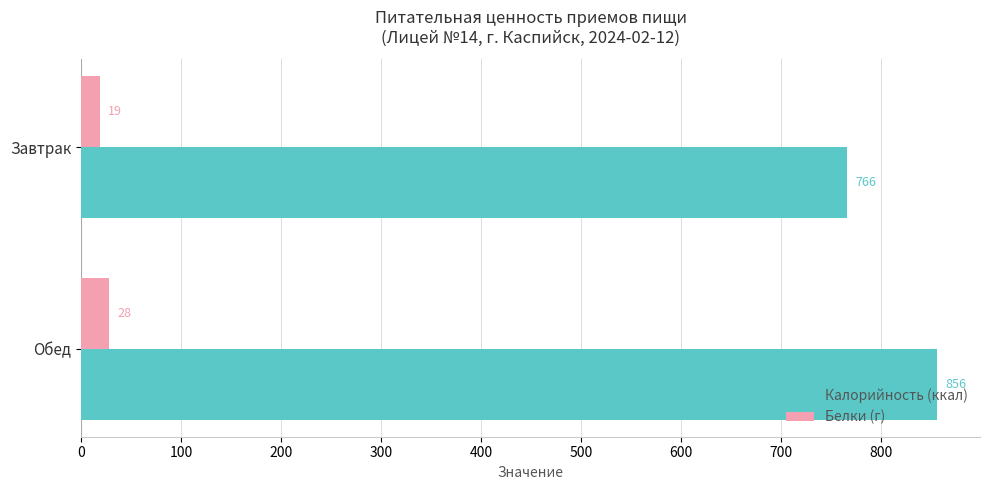

List the labels in order of Калорийность (ккал) value, smallest first.

Завтрак, Обед